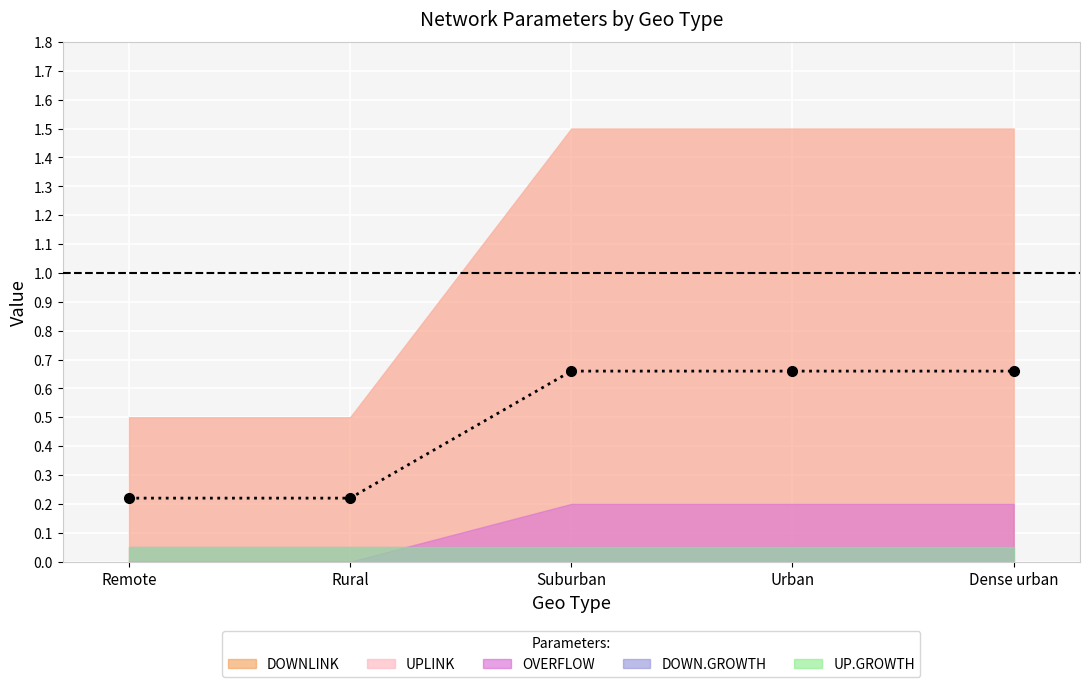

At which category does the chart reach its peak across all series?

Suburban